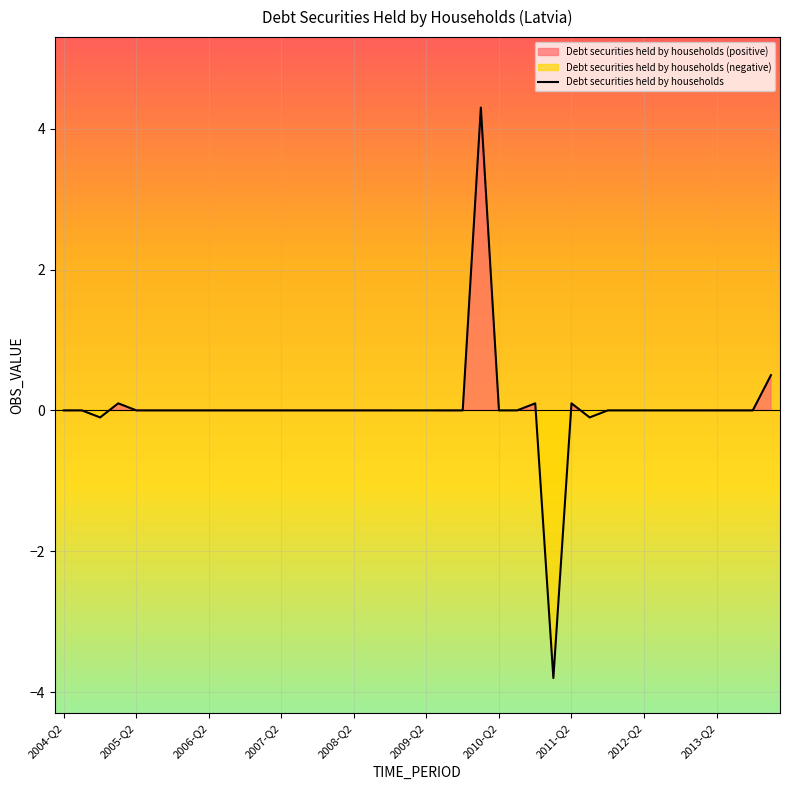

What is the difference between the maximum and minimum values?

8.1